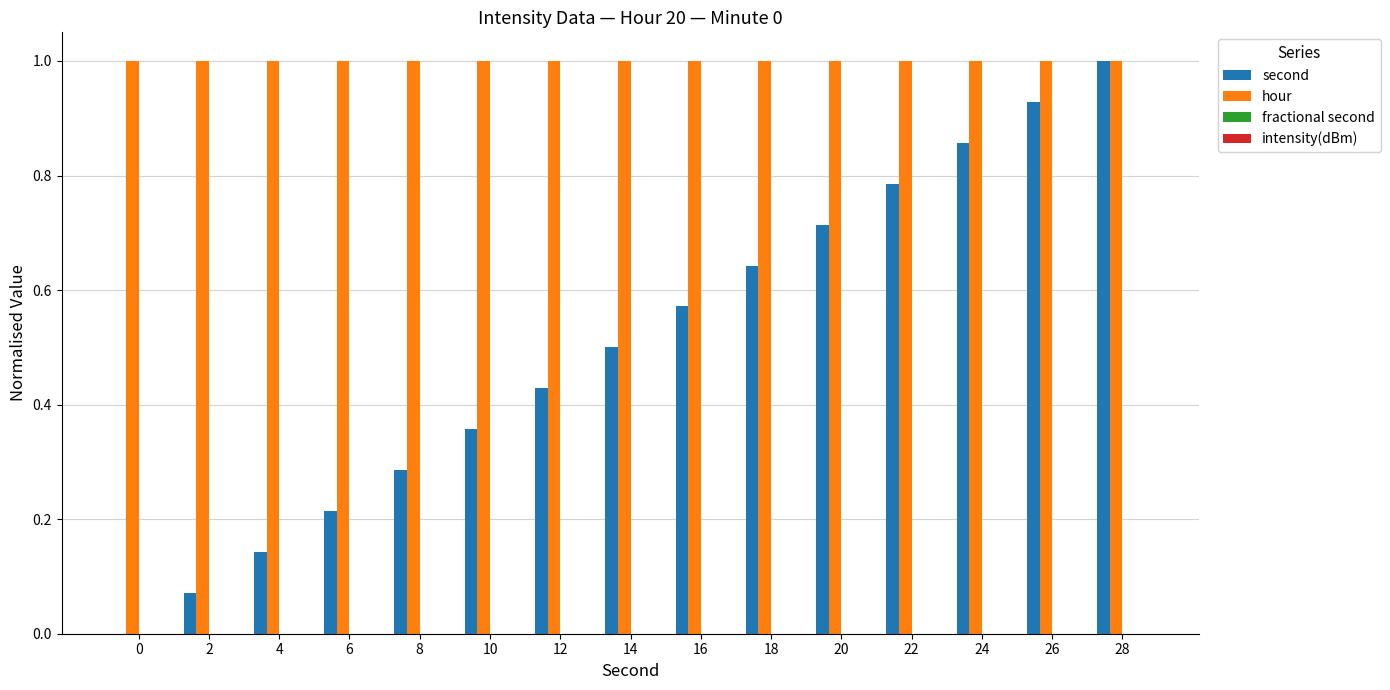

At which category is the sum across all series the highest?

28